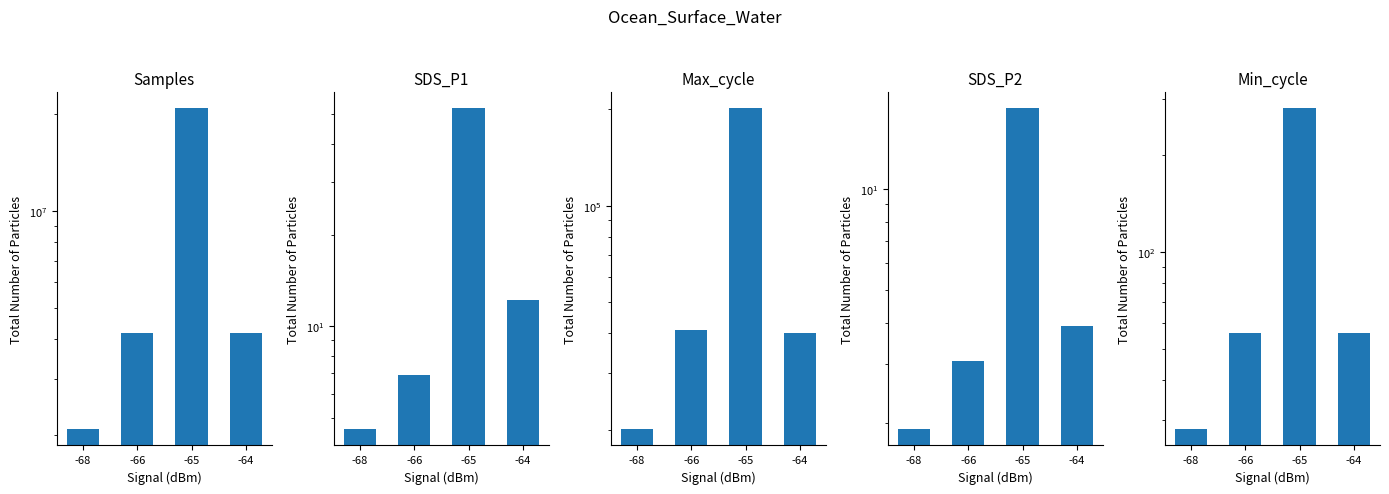

What is the difference between the second highest and second lowest values in the Samples series?

904.0